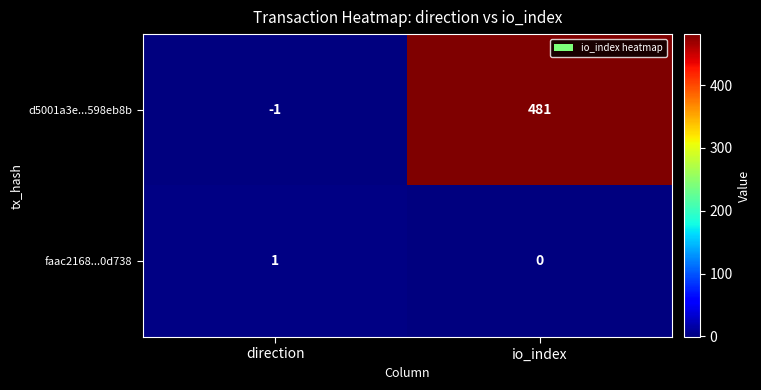

Which series changed the most between direction and io_index?

d5001a3e...598eb8b